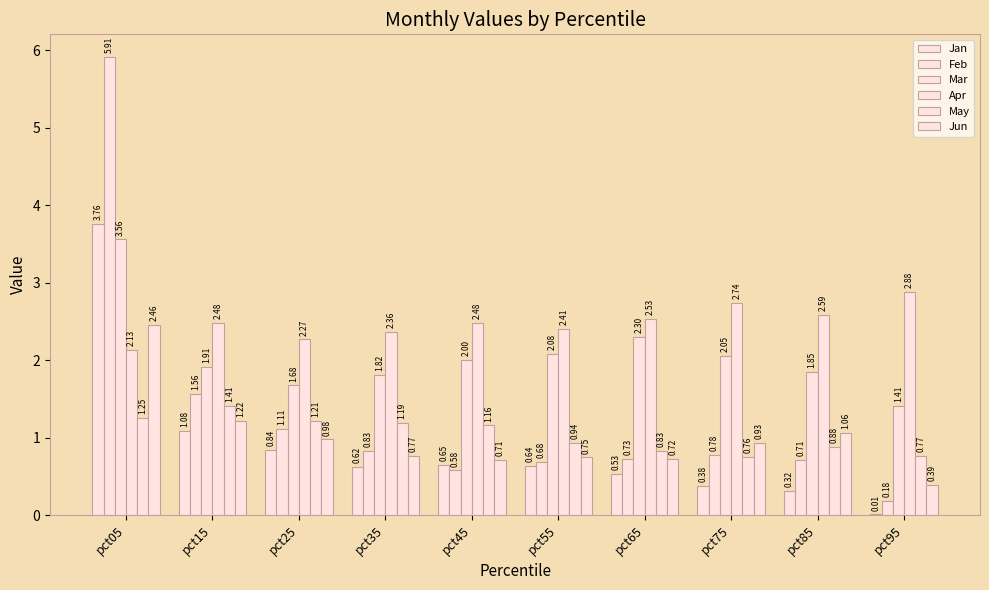

Does the chart contain stacked bars?

No